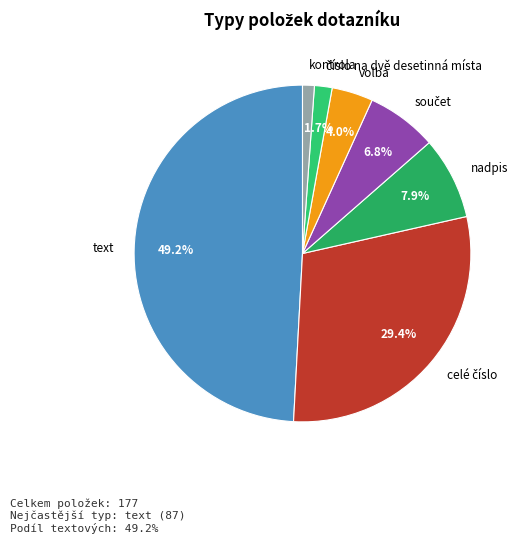

To the nearest percent, what is the difference between the text and volba slice percentages?

45%